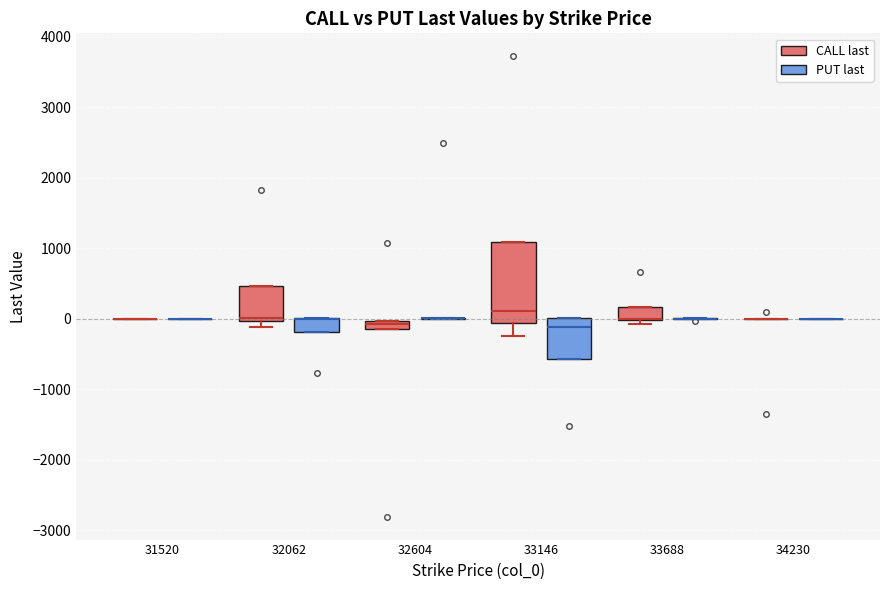

Where is the lower edge of the box for 32062 (CALL last) on the y-axis? The values are not printed on the chart, so give them approximately, as read against the axis.

0